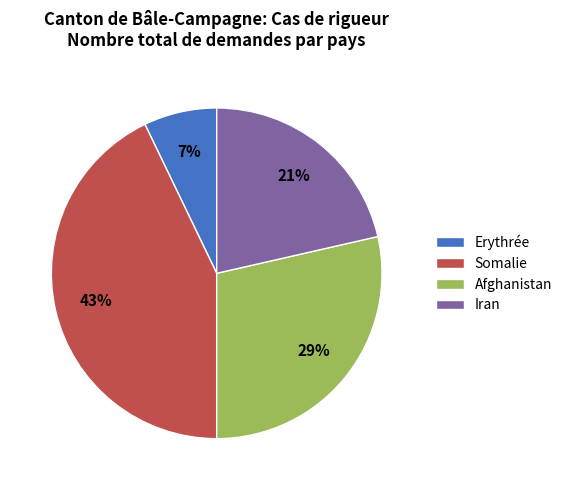

To the nearest percent, what percentage of the pie is Erythrée?

7%